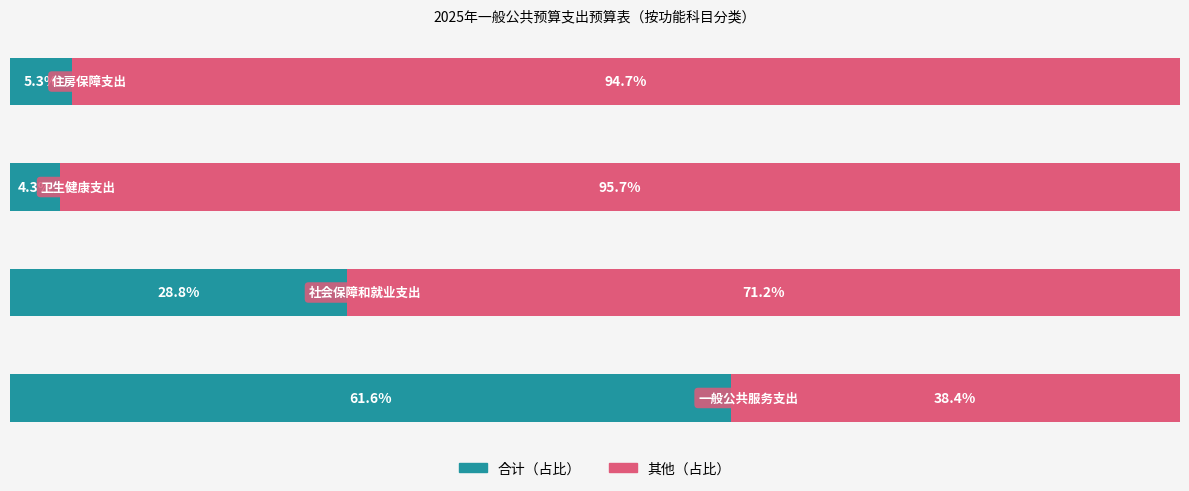

List the series in order of their overall mean, lowest first.

合计（占比）, 其他（占比）